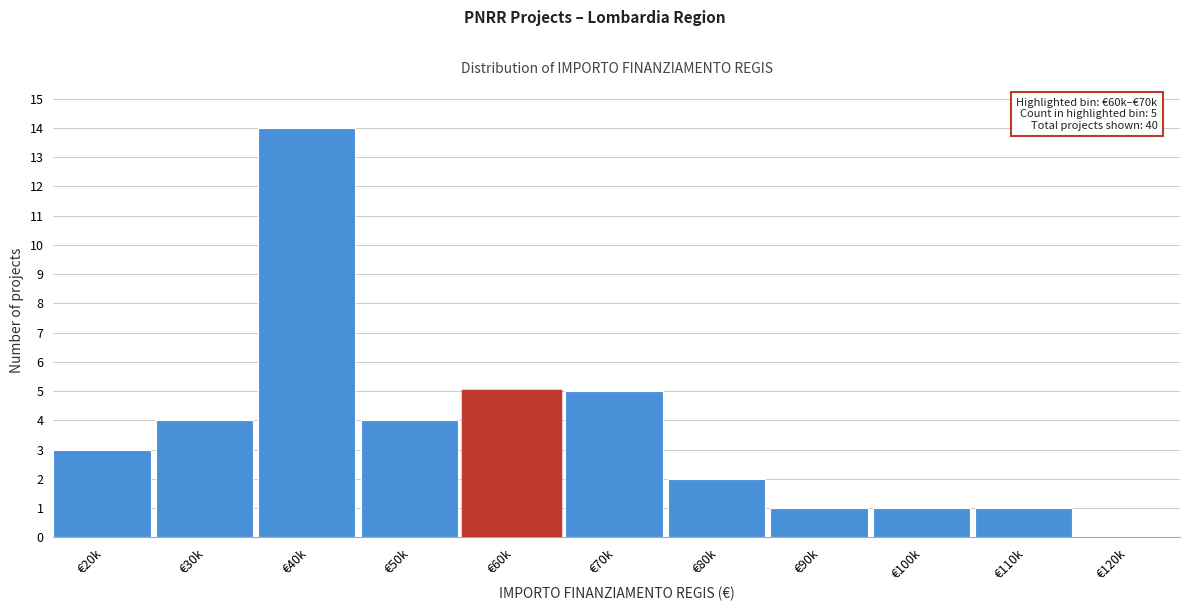

Reading left to right, transcribe all the data shown in this chart.

€20k=3	€30k=4	€40k=14	€50k=4	€60k=5	€70k=5	€80k=2	€90k=1	€100k=1	€110k=1	€120k=0